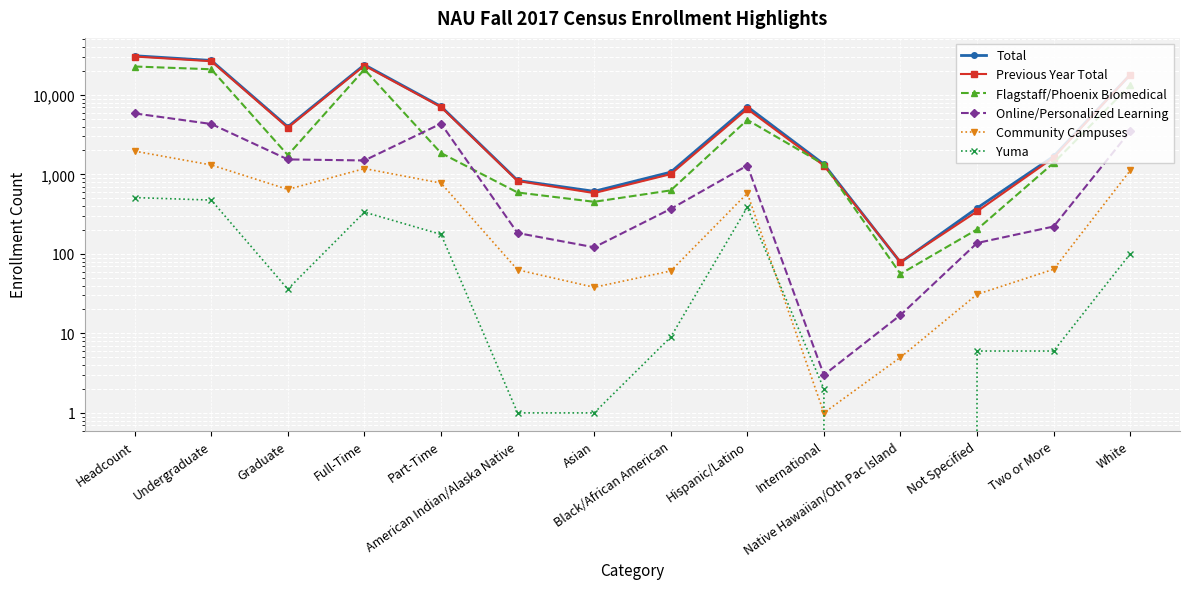

What is the difference between the maximum and minimum values in the Yuma series?

511